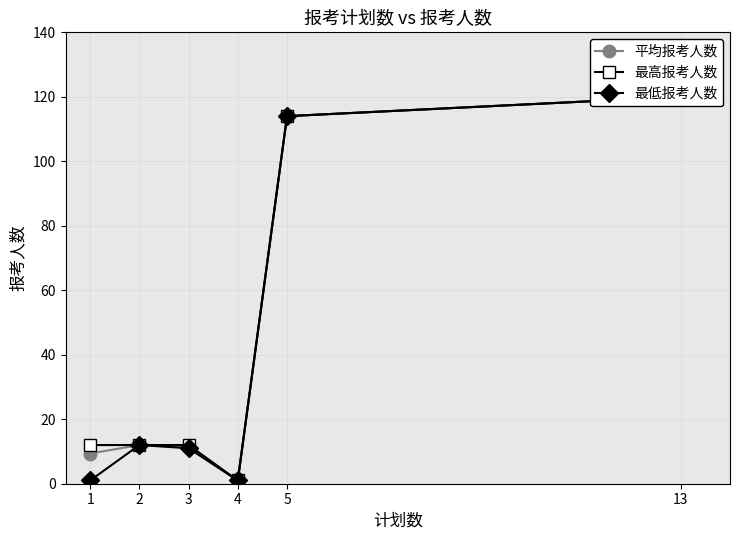

What is the difference between the second highest and minimum values in the 平均报考人数 series?

113.0